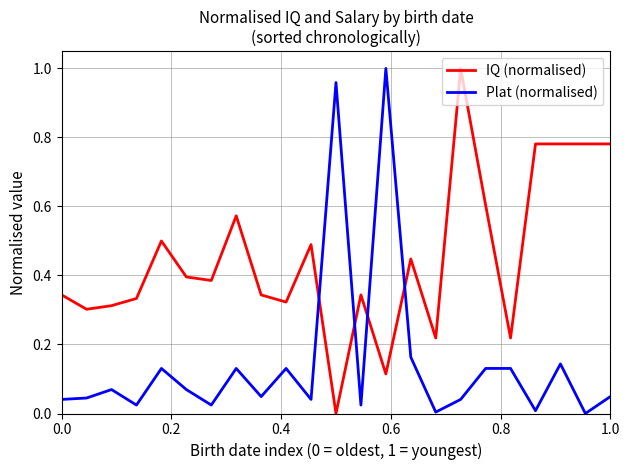

Which series has the largest total across all categories?

IQ (normalised)